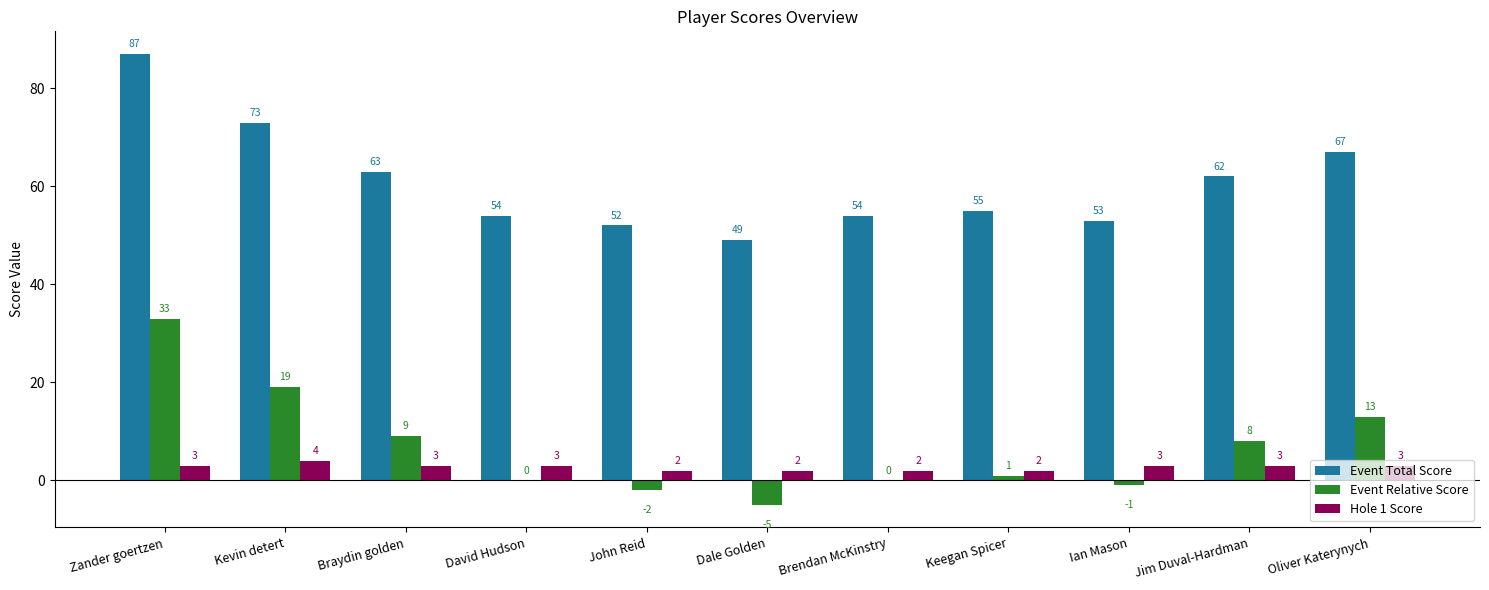

At which label is Event Total Score closest to 68?

Oliver Katerynych